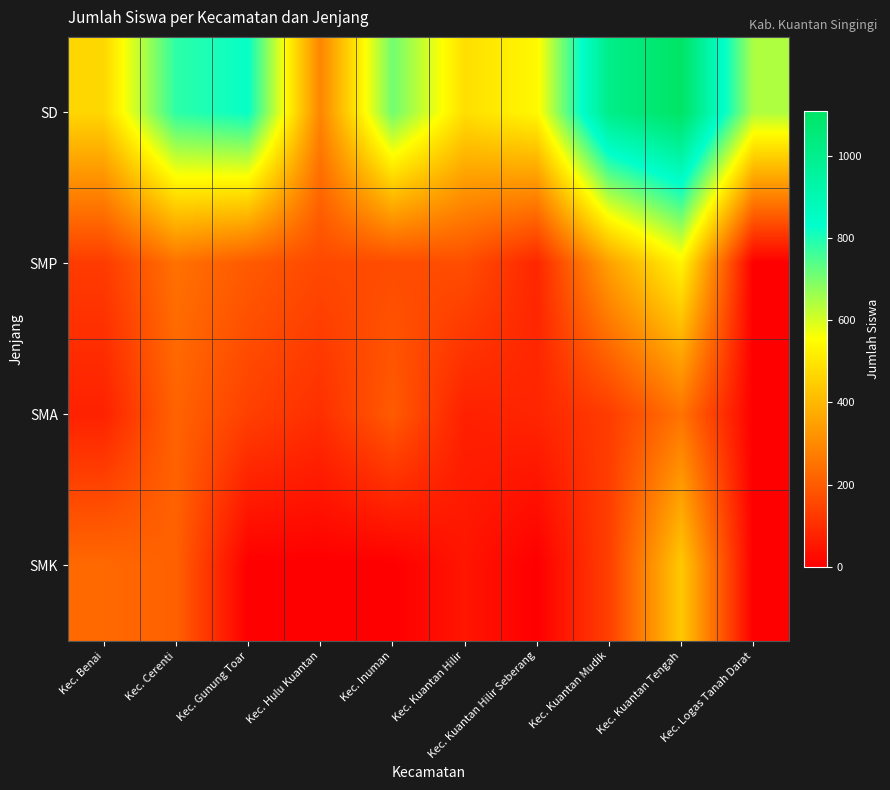

How many distinct data groups are displayed?

4